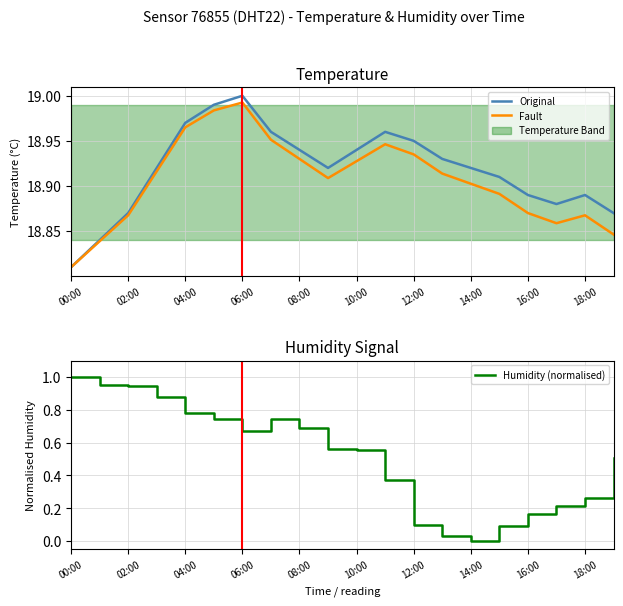

Does the chart have visible grid lines?

Yes